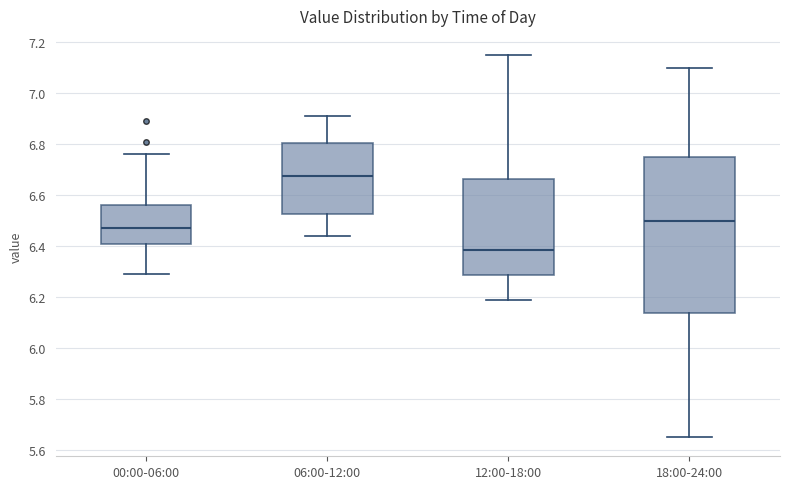

Which box's median line is the lowest?

12:00-18:00